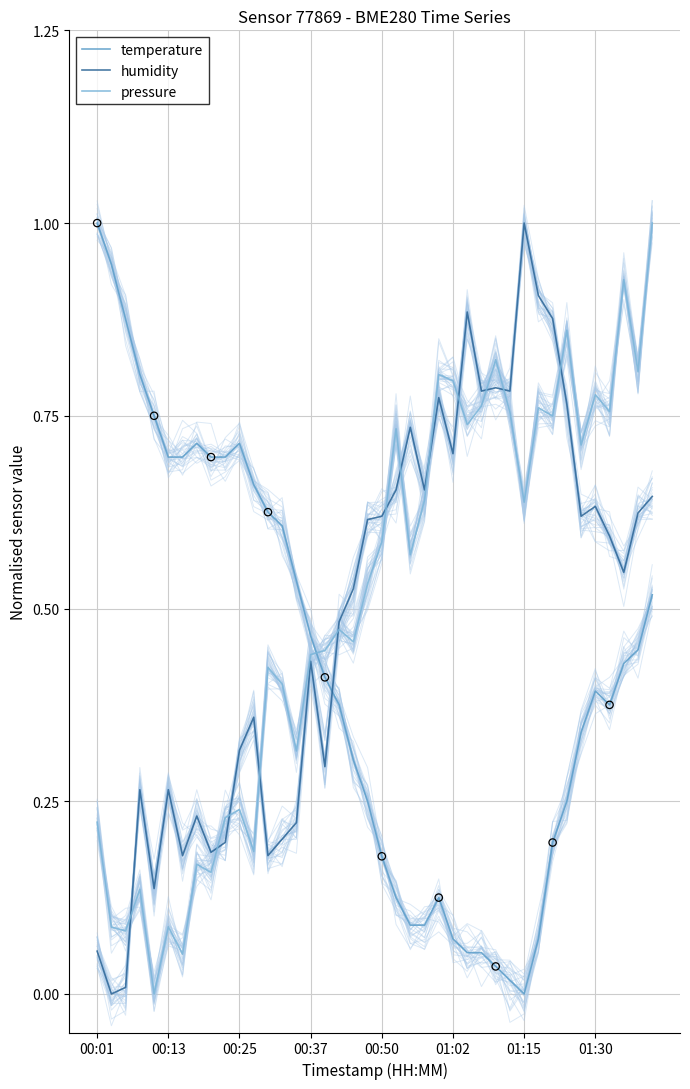

What is the total value across all series at 18?

1.3